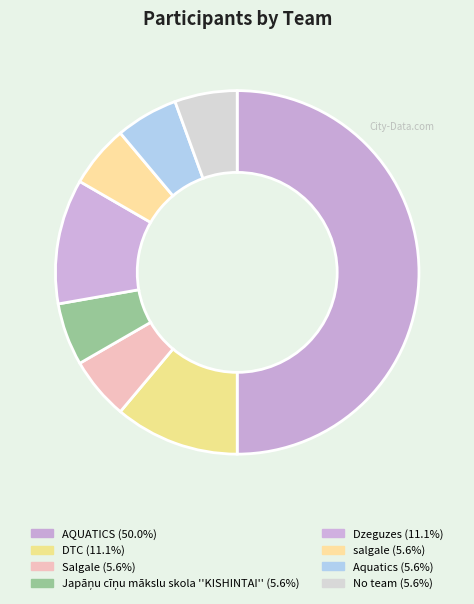

Count the number of slices in the pie.

8